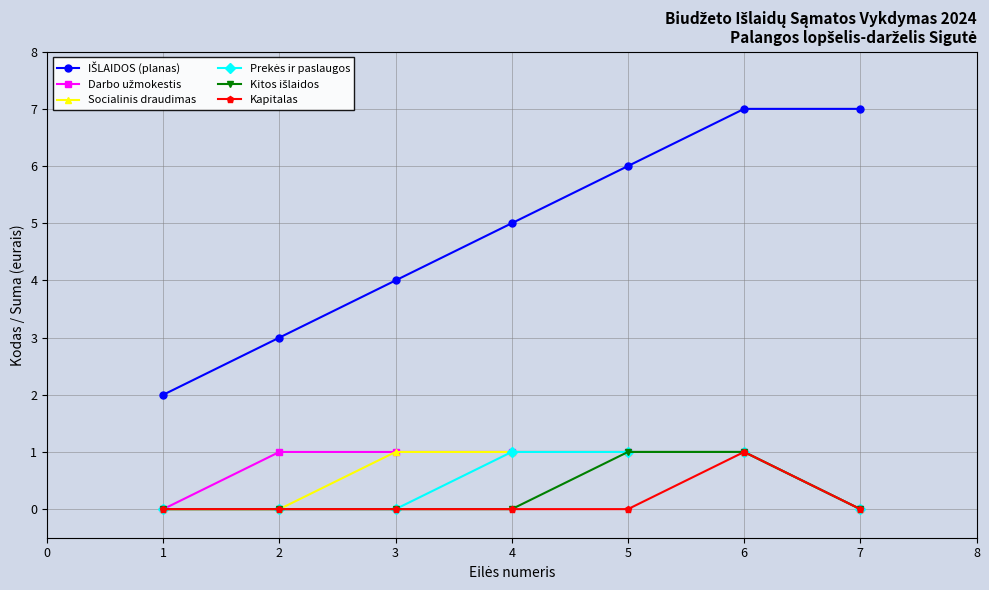

What is the average value of the Socialinis draudimas series?

1